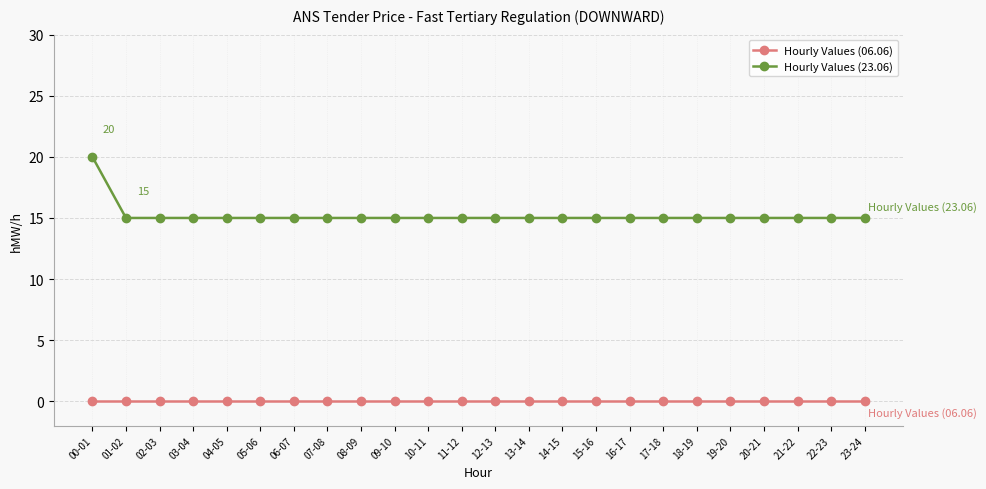

At 10-11, list the series in order from largest to smallest.

Hourly Values (23.06), Hourly Values (06.06)